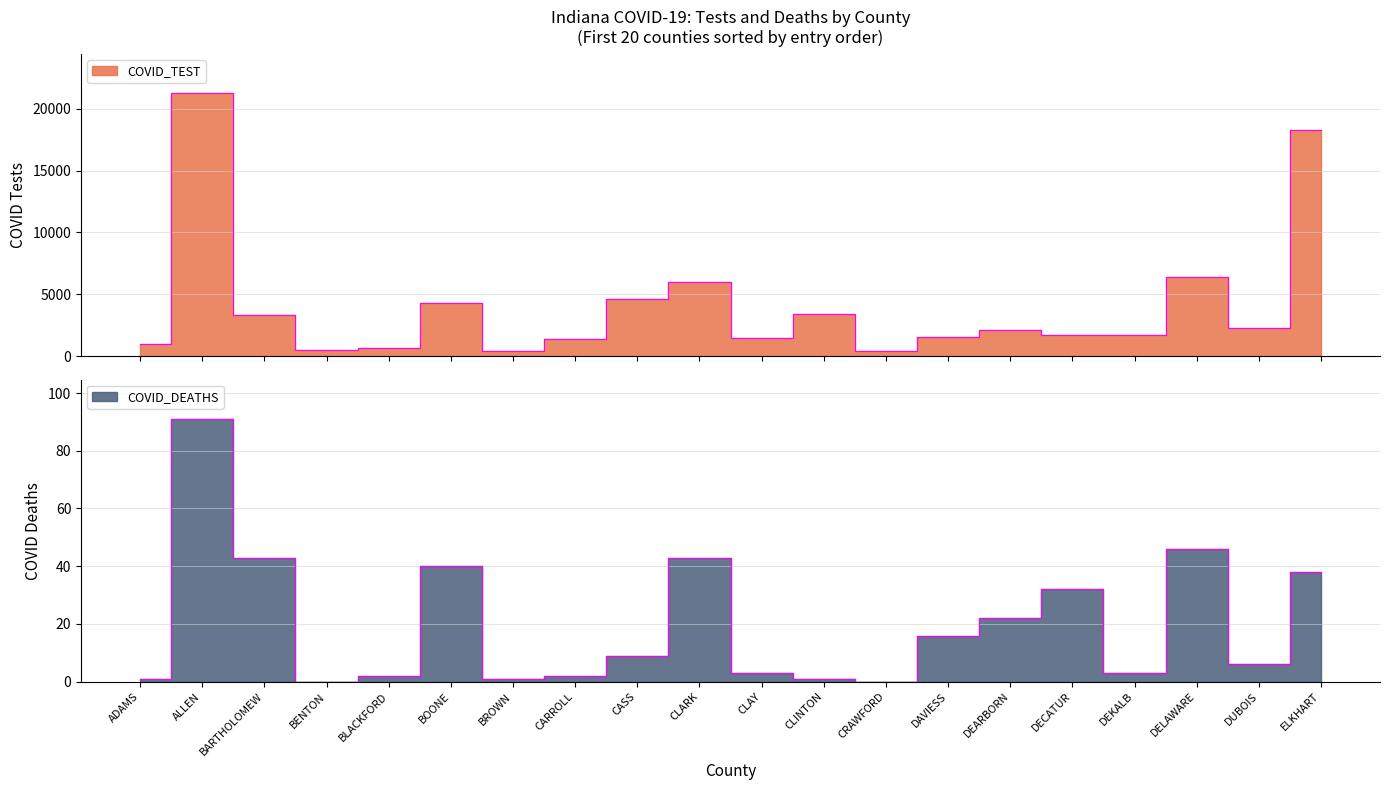

In COVID_TEST, how many points are higher than both neighbors (excluding endpoints)?

6